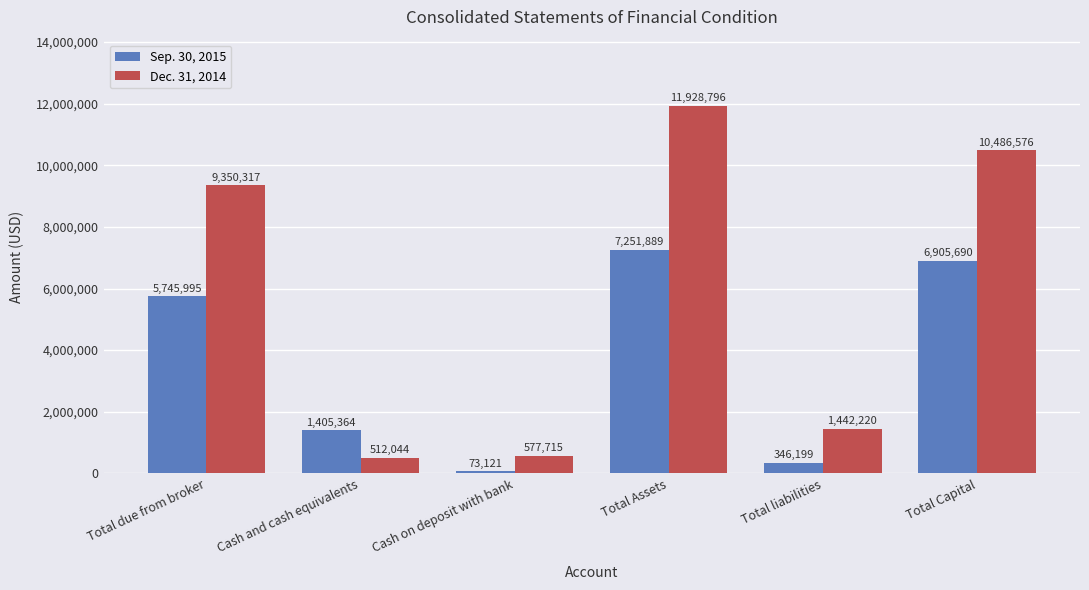

Reading left to right, what are all the values shown in this chart?

Sep. 30, 2015: 5745995	1405364	73121	7251889	346199	6905690
Dec. 31, 2014: 9350317	512044	577715	11928796	1442220	10486576